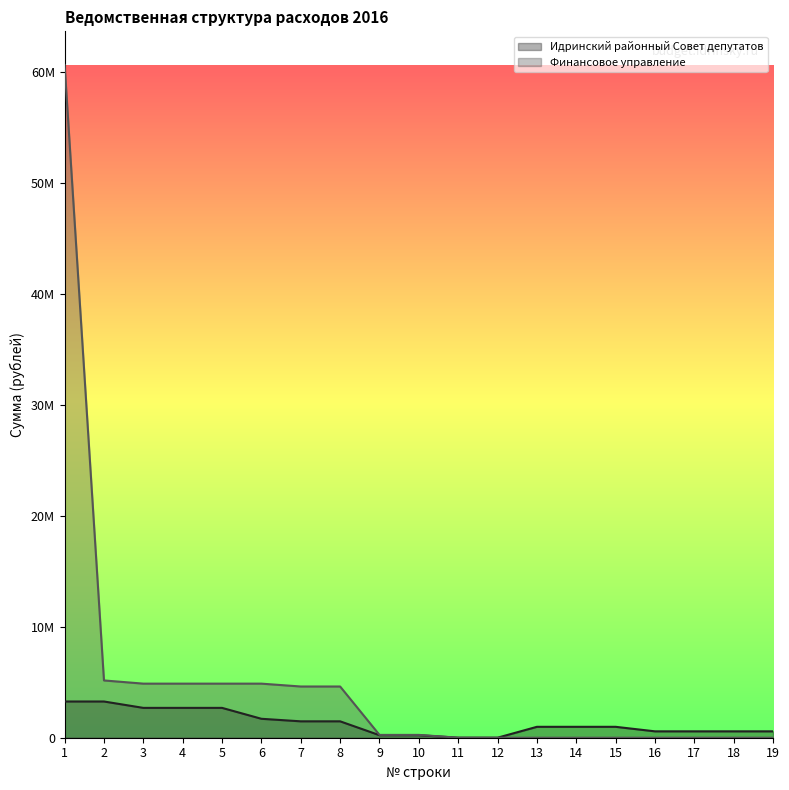

Is it true that Идринский районный Совет депутатов equals 1477223 at 7?

True